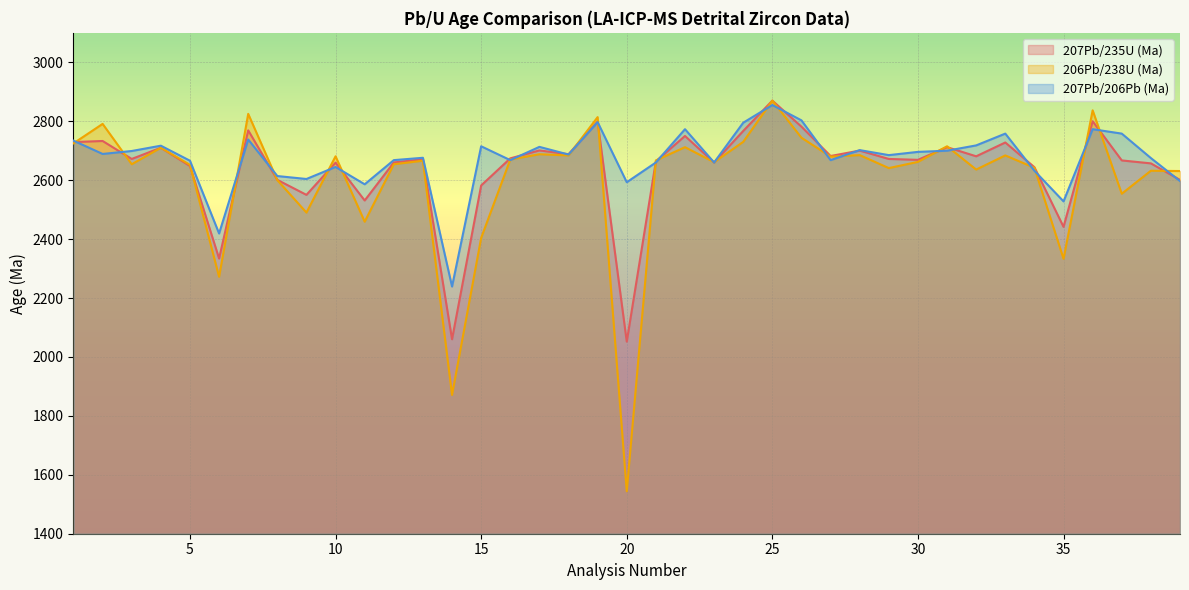

Which category has the highest value in the 206Pb/238U (Ma) series?

25